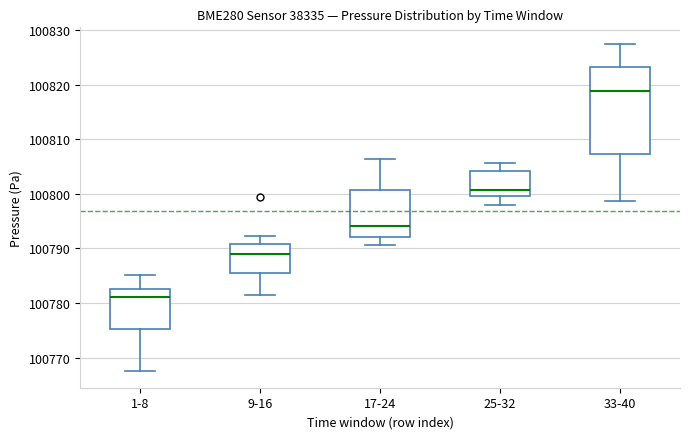

Where is the upper edge of the box for 17-24 on the y-axis? The values are not printed on the chart, so give them approximately, as read against the axis.

100801